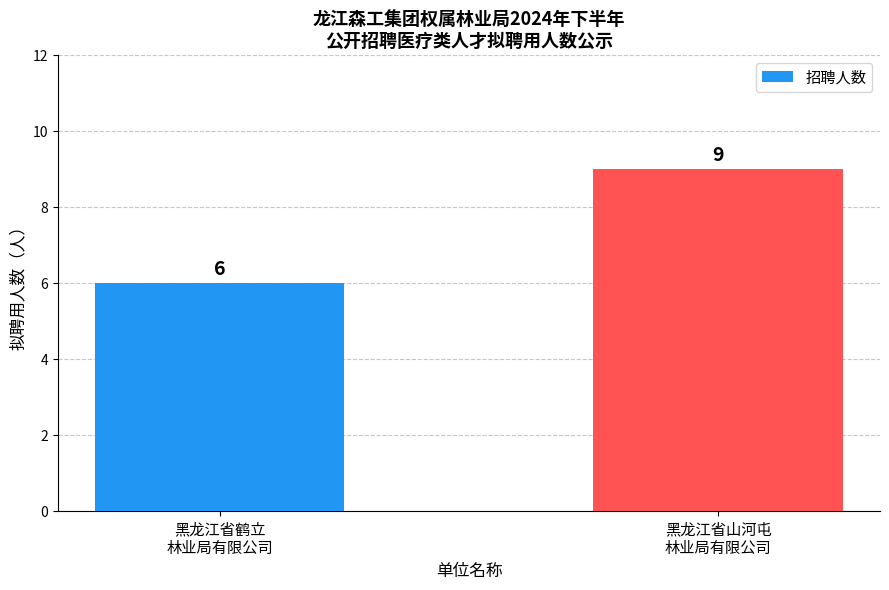

What is the value of the 1st bar from the left?

6